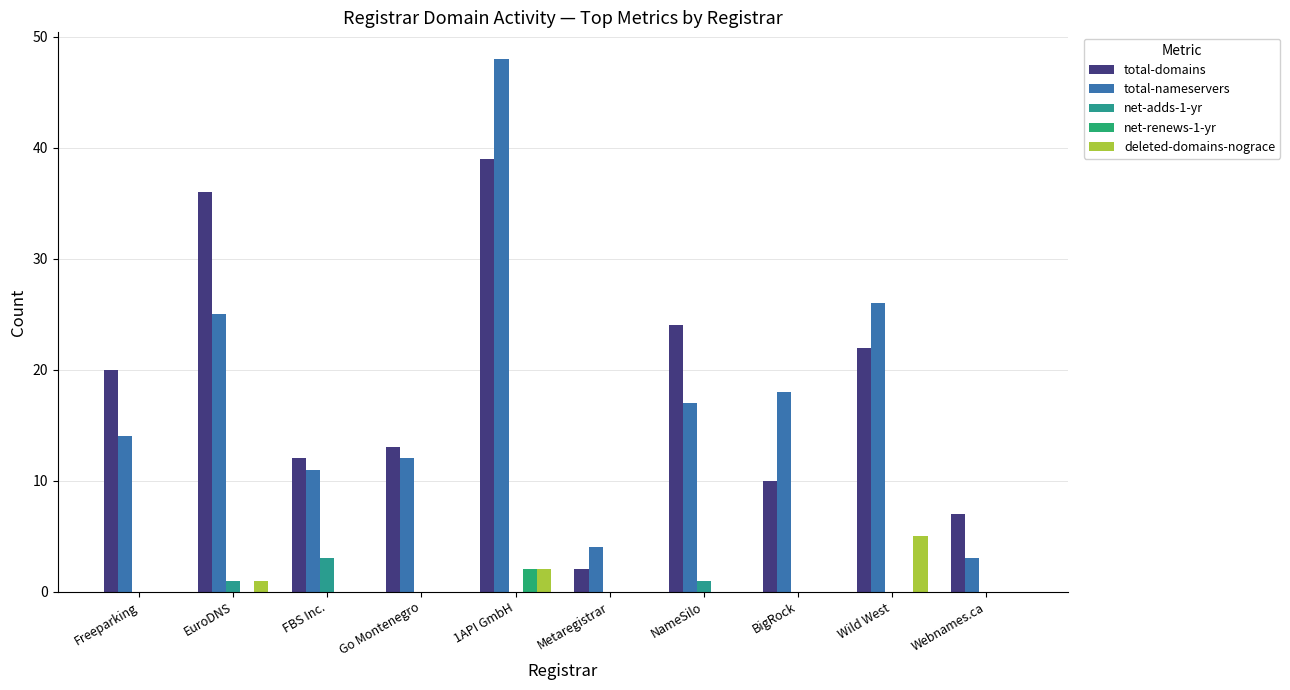

What is the label of the 2nd bar from the right?

Wild West